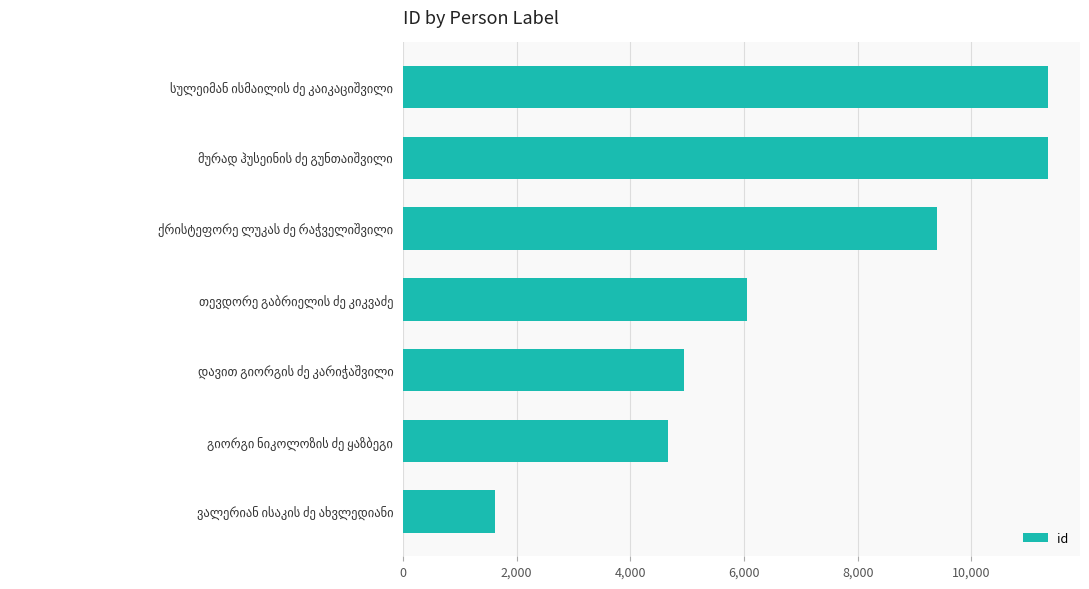

What is the sum of all values?

49370